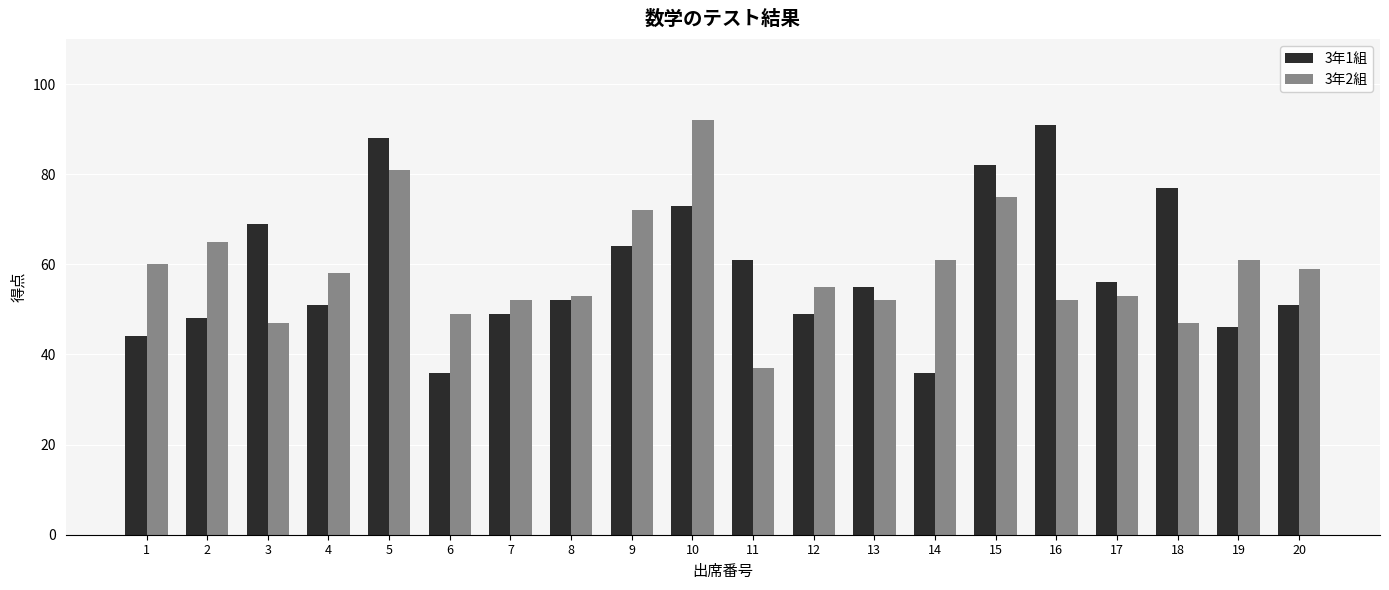

Reading right to left, transcribe all the data shown in this chart.

3年1組: 51	46	77	56	91	82	36	55	49	61	73	64	52	49	36	88	51	69	48	44
3年2組: 59	61	47	53	52	75	61	52	55	37	92	72	53	52	49	81	58	47	65	60